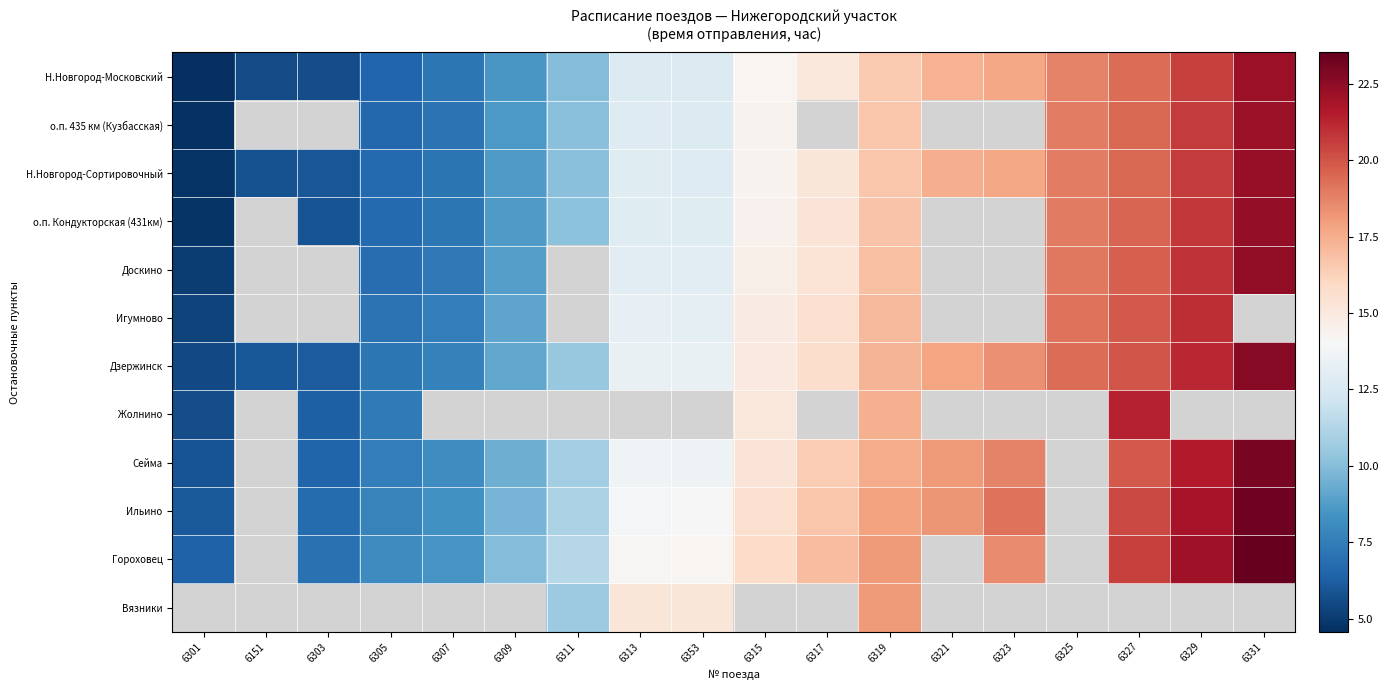

True or false: Сейма has a value of 2.4 at 6305.

False